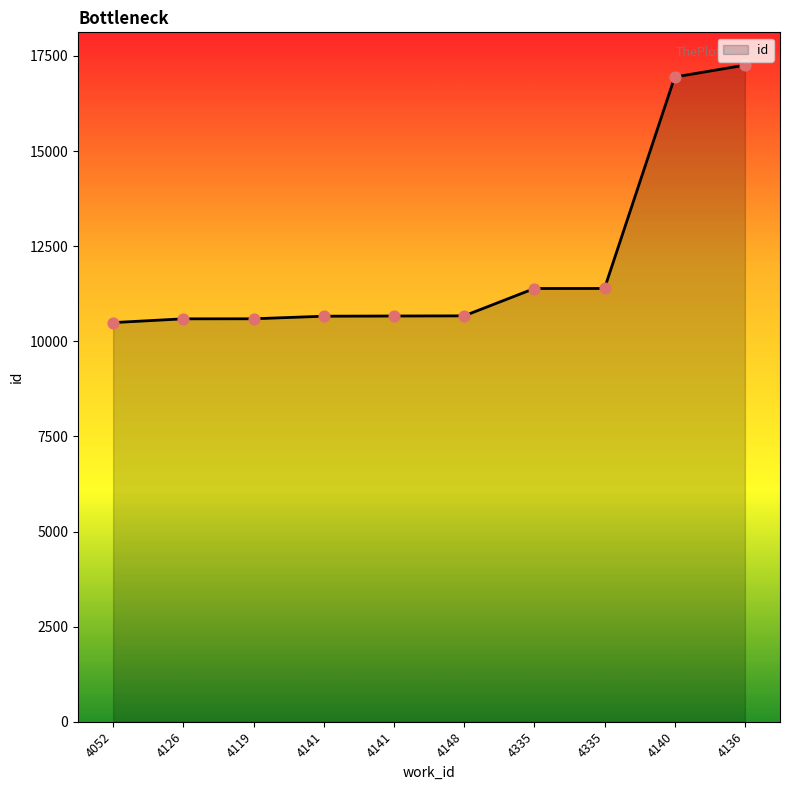

What is the change in value from 4141 to 4335?

+724